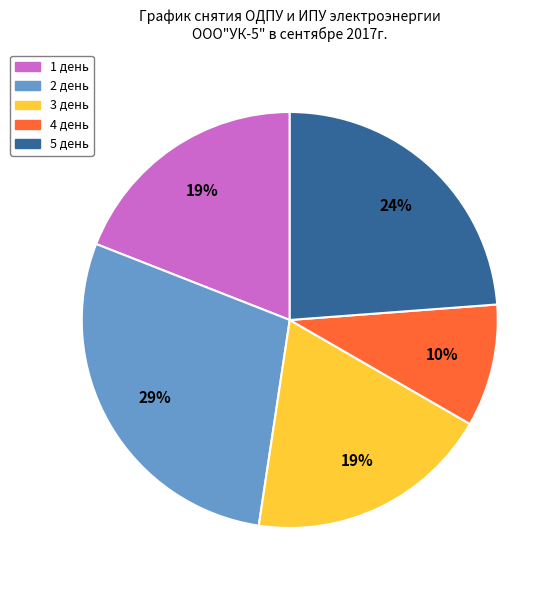

Count the number of slices in the pie.

5